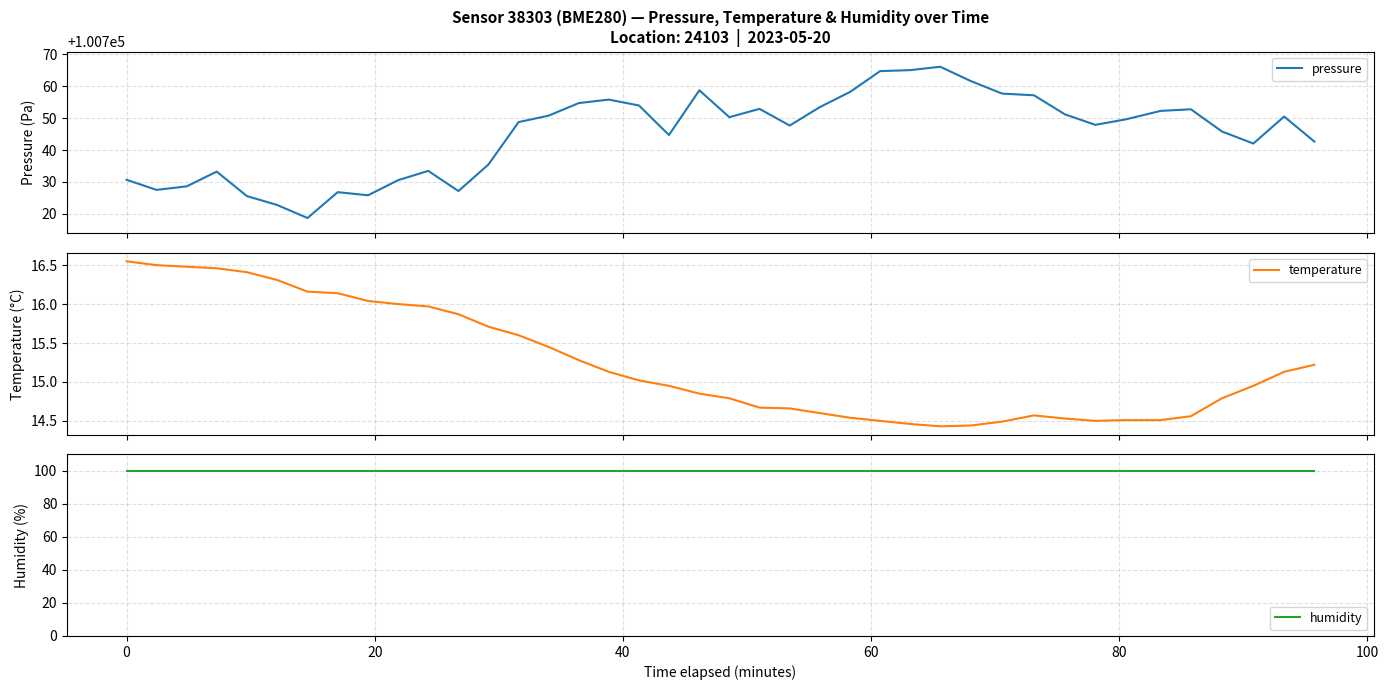

At how many categories does at least one series exceed 48137?

40